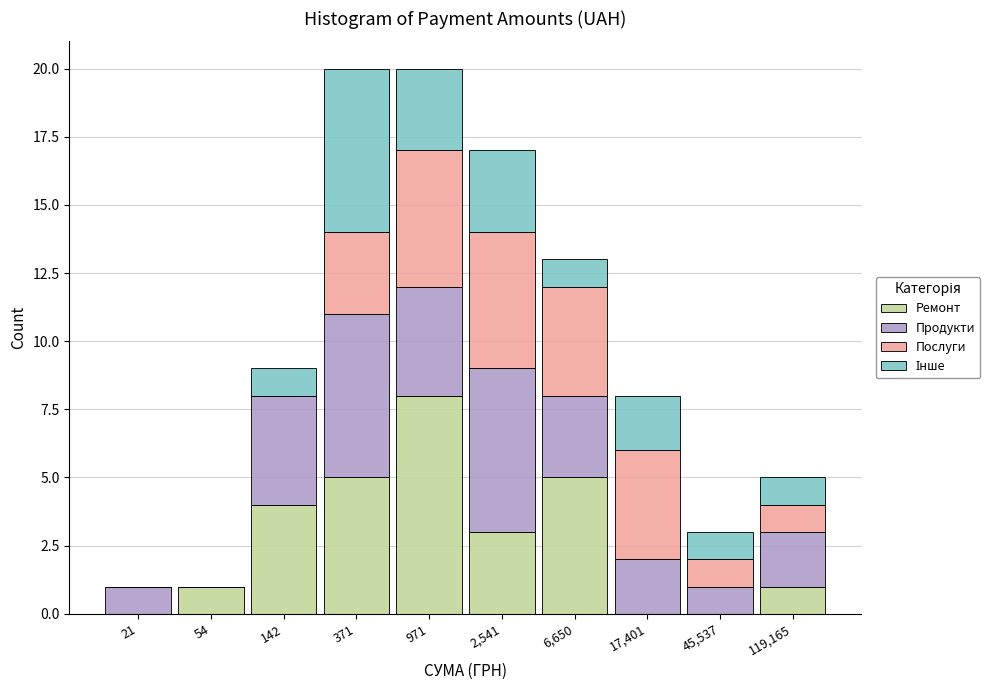

What is the total value across all series at 119,165?

5